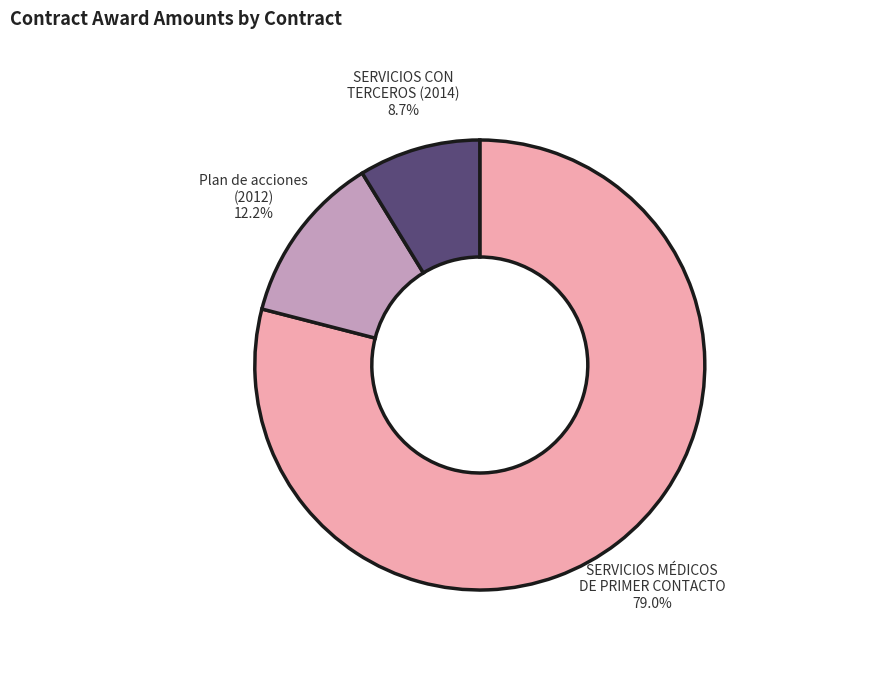

Is there a majority slice in this chart?

Yes